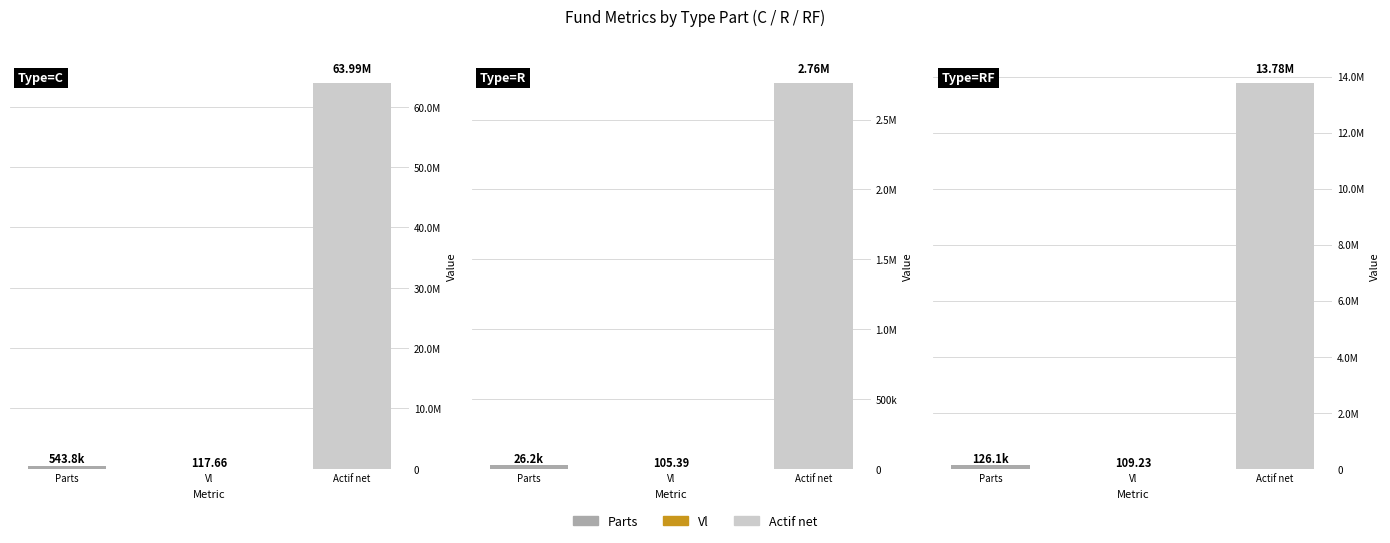

Reading right to left, transcribe all the data shown in this chart.

Parts: 126140.0	26214.8	543808.0
Vl: 109.2	105.4	117.7
Actif net: 13779512.0	2763040.0	63986283.0